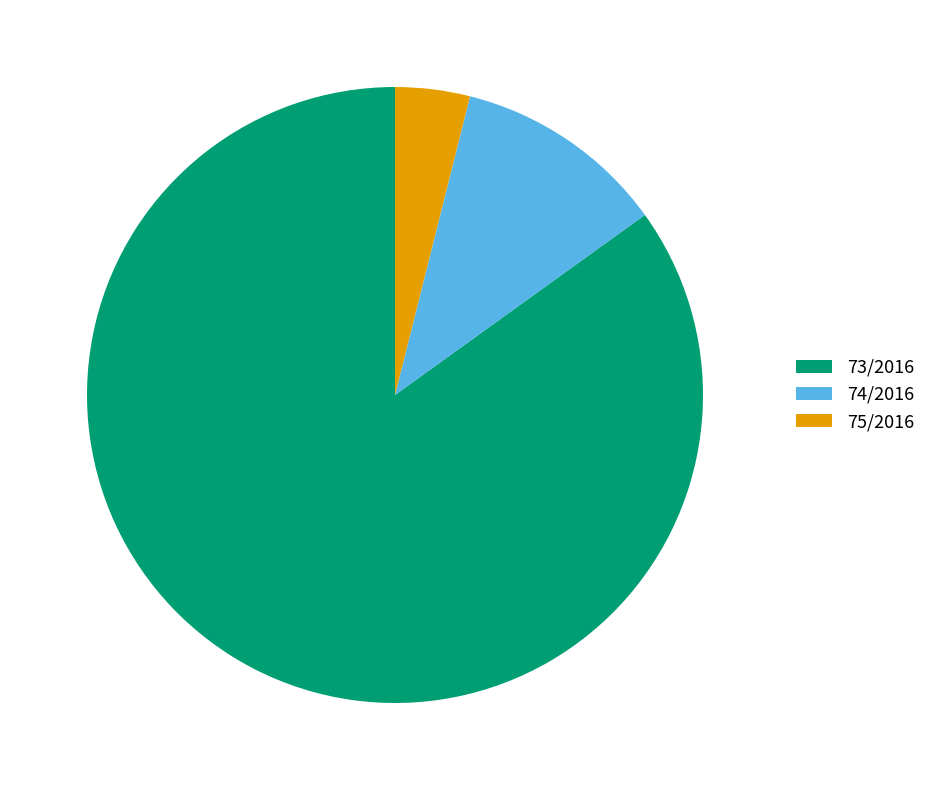

Is there a majority slice in this chart?

Yes